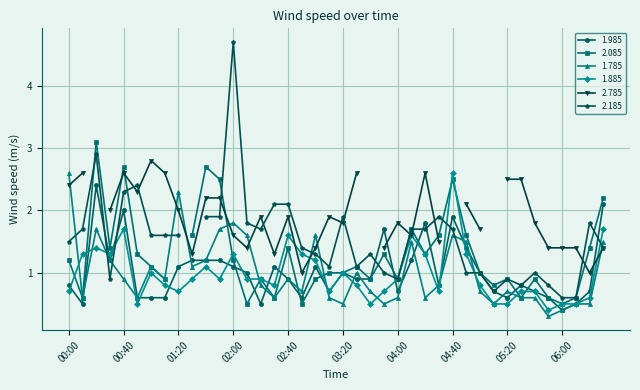

At which label does 1.985 reach its minimum?

06:00